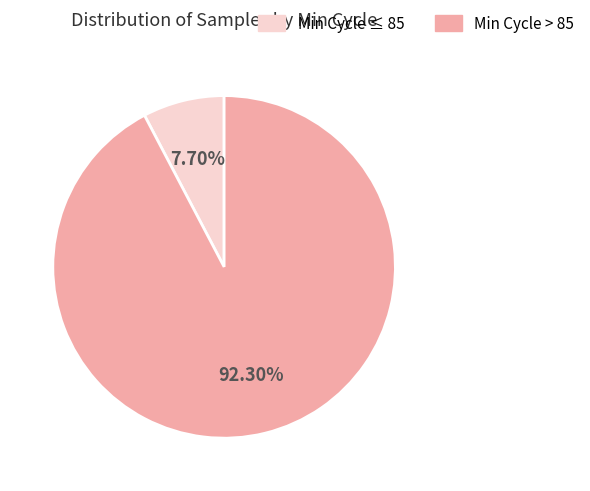

Is there any slice that represents more than half of the pie?

Yes